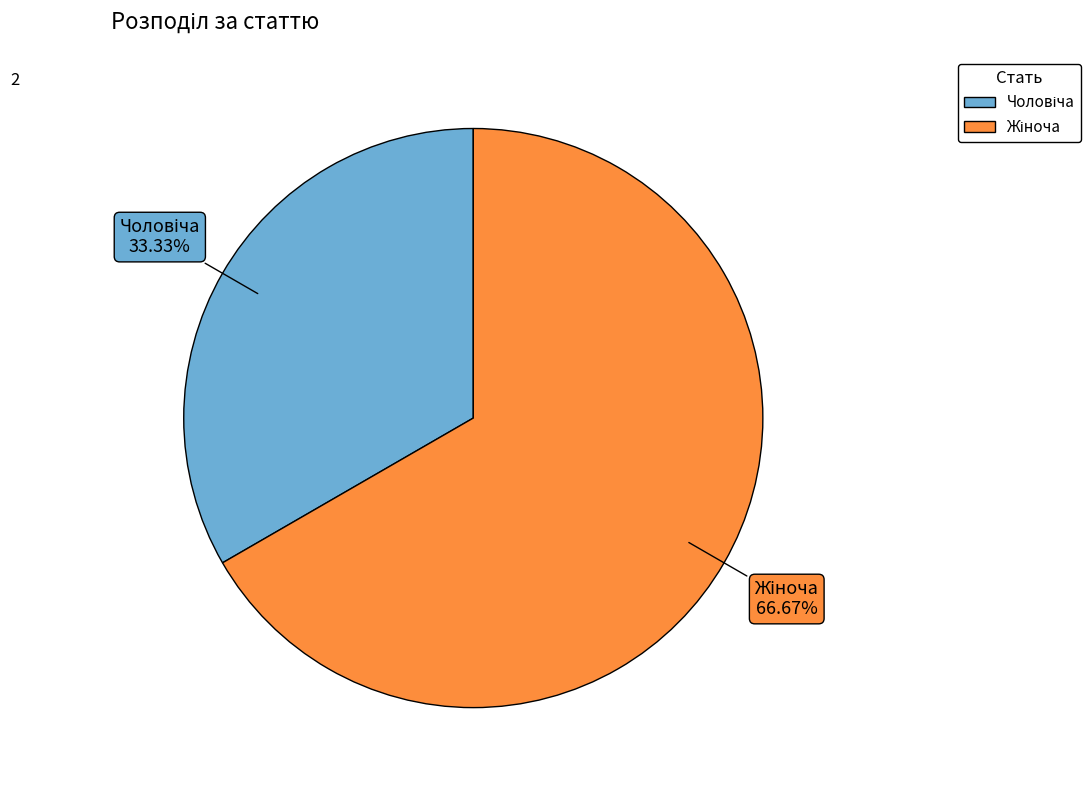

Does any single category account for the majority?

Yes